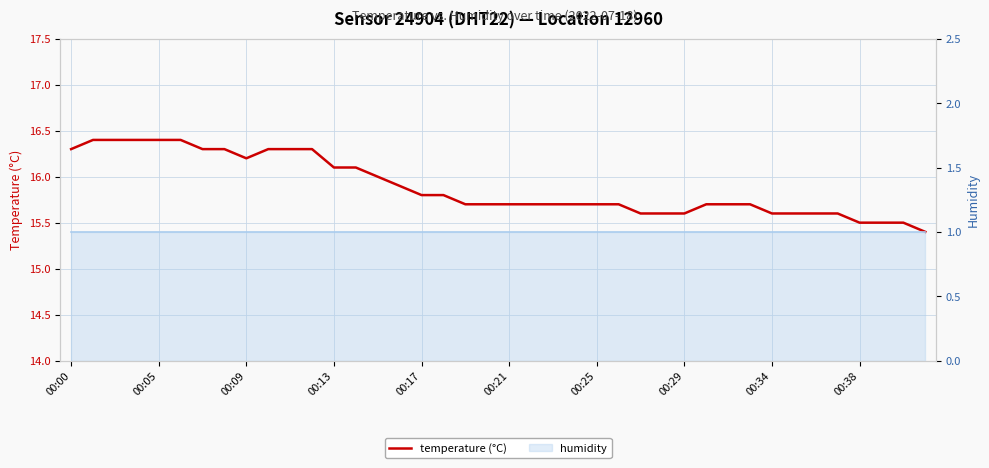

What is the highest value of the humidity series?

1.0